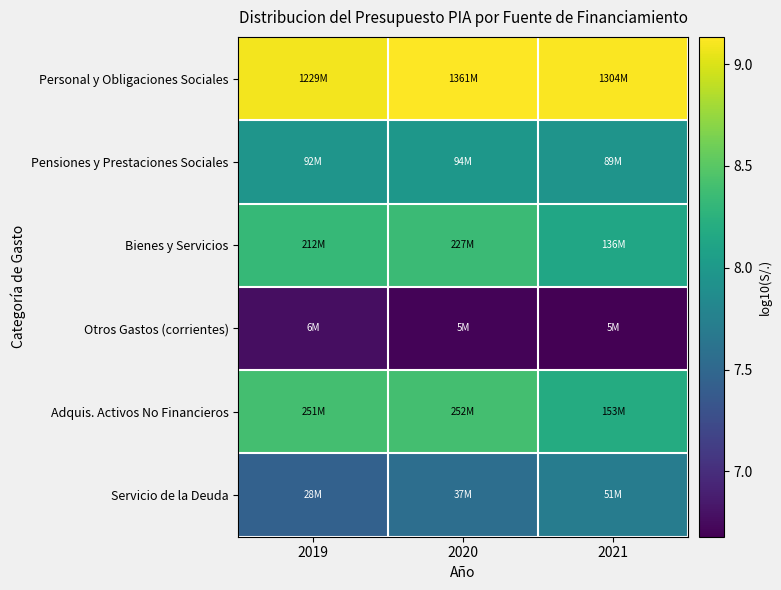

Reading right to left, what are all the values shown in this chart?

Personal y Obligaciones Sociales: 2021=9.1	2020=9.1	2019=9.1
Pensiones y Prestaciones Sociales: 2021=7.9	2020=8.0	2019=8.0
Bienes y Servicios: 2021=8.1	2020=8.4	2019=8.3
Otros Gastos (corrientes): 2021=6.7	2020=6.7	2019=6.8
Adquis. Activos No Financieros: 2021=8.2	2020=8.4	2019=8.4
Servicio de la Deuda: 2021=7.7	2020=7.6	2019=7.4